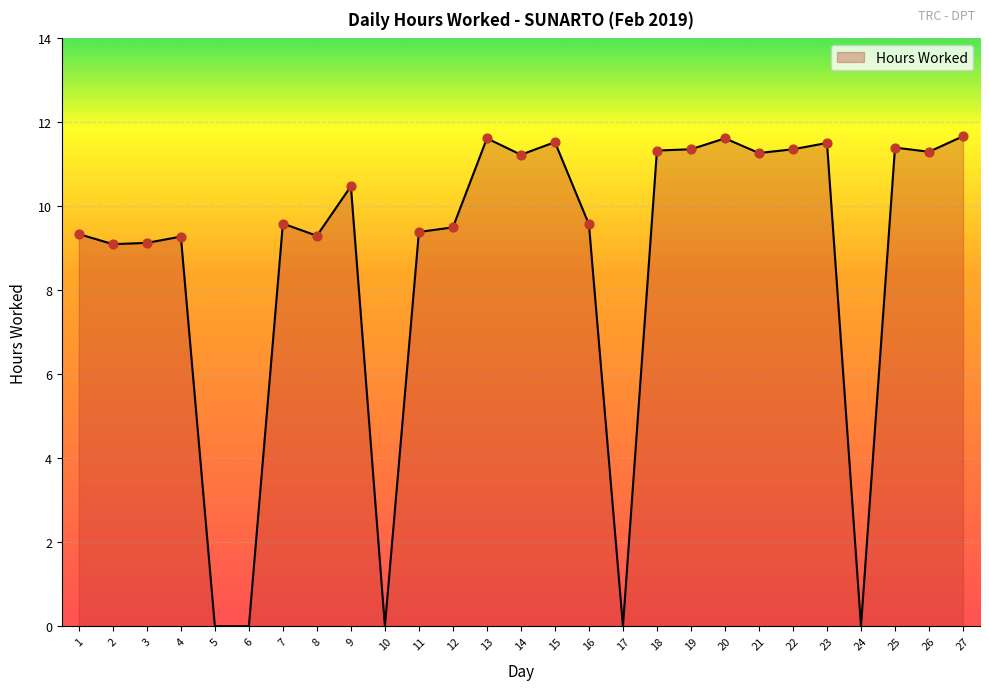

Approximately how many times larger is the value at 22 compared to 25?

1.0